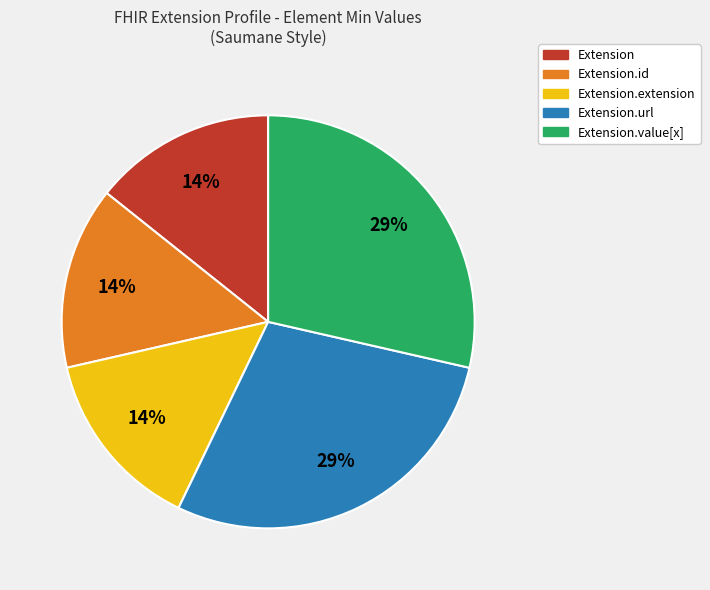

To the nearest percent, what portion does Extension.url represent?

29%